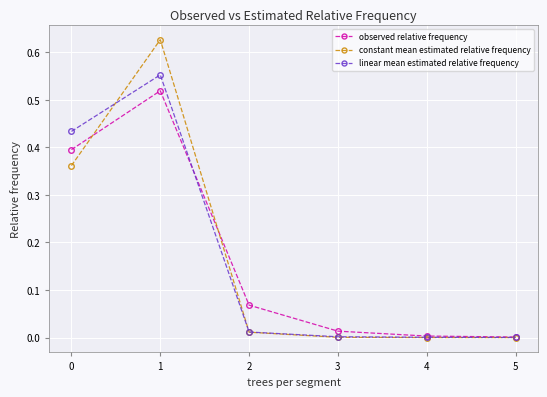

What is the total value across all series at 0?

1.2